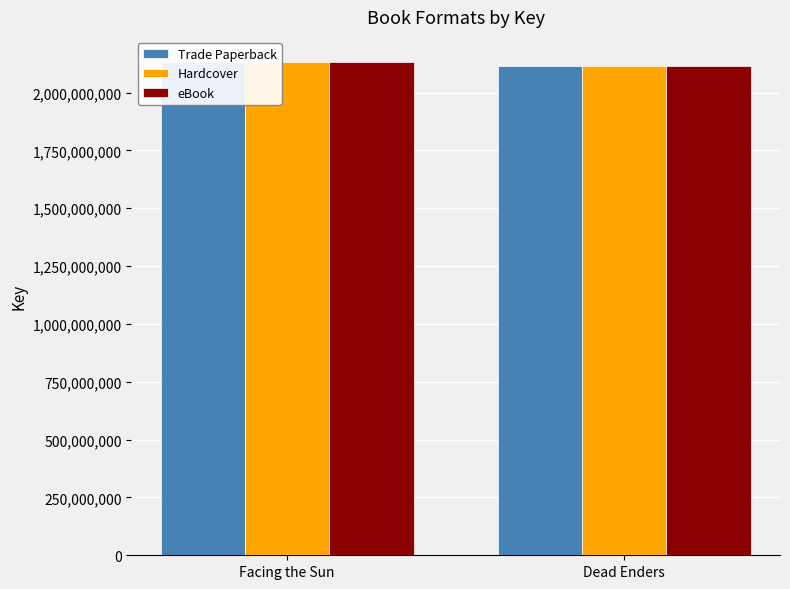

How many distinct data groups are displayed?

3